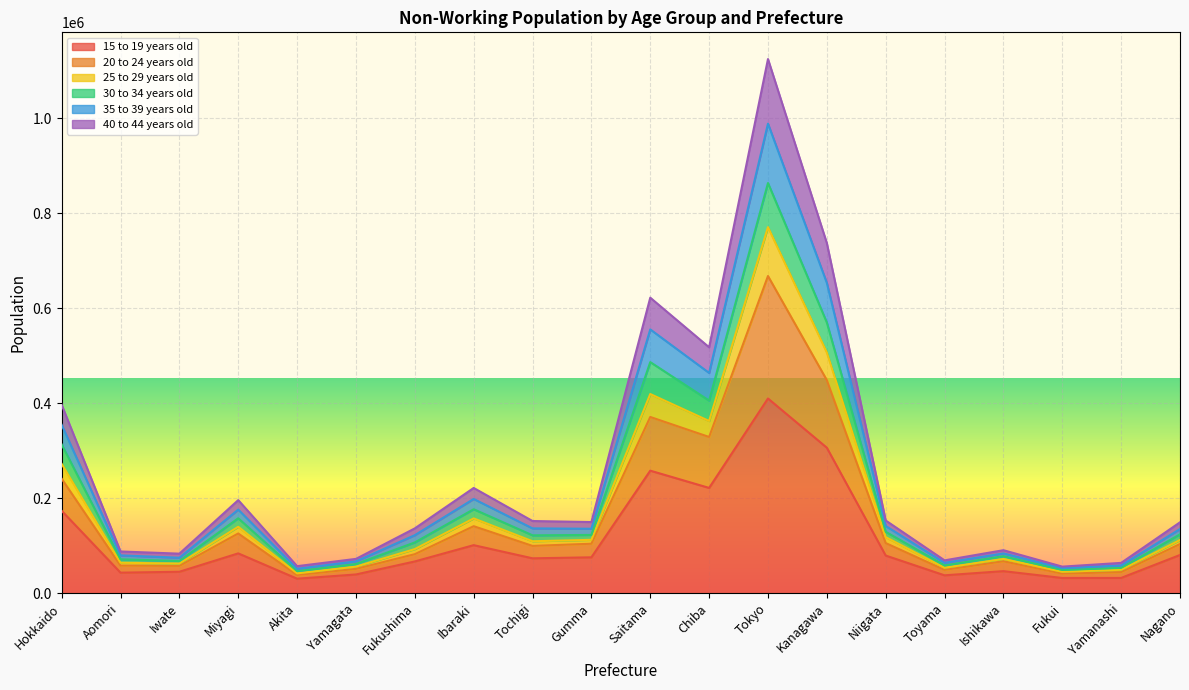

List the labels in order of 20 to 24 years old value, smallest first.

Akita, Fukui, Yamanashi, Toyama, Yamagata, Iwate, Aomori, Ishikawa, Fukushima, Tochigi, Nagano, Gumma, Niigata, Miyagi, Ibaraki, Hokkaido, Chiba, Saitama, Kanagawa, Tokyo